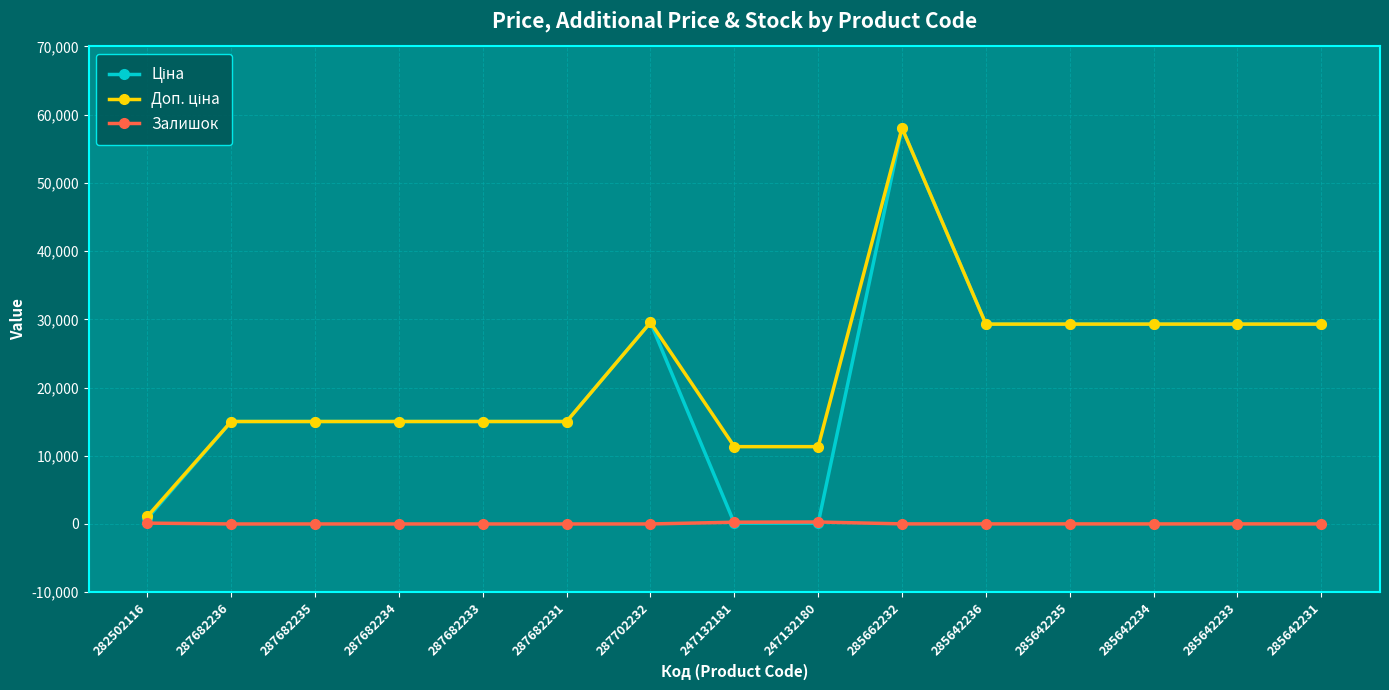

What is the total value across all series at 287682233?

30038.4